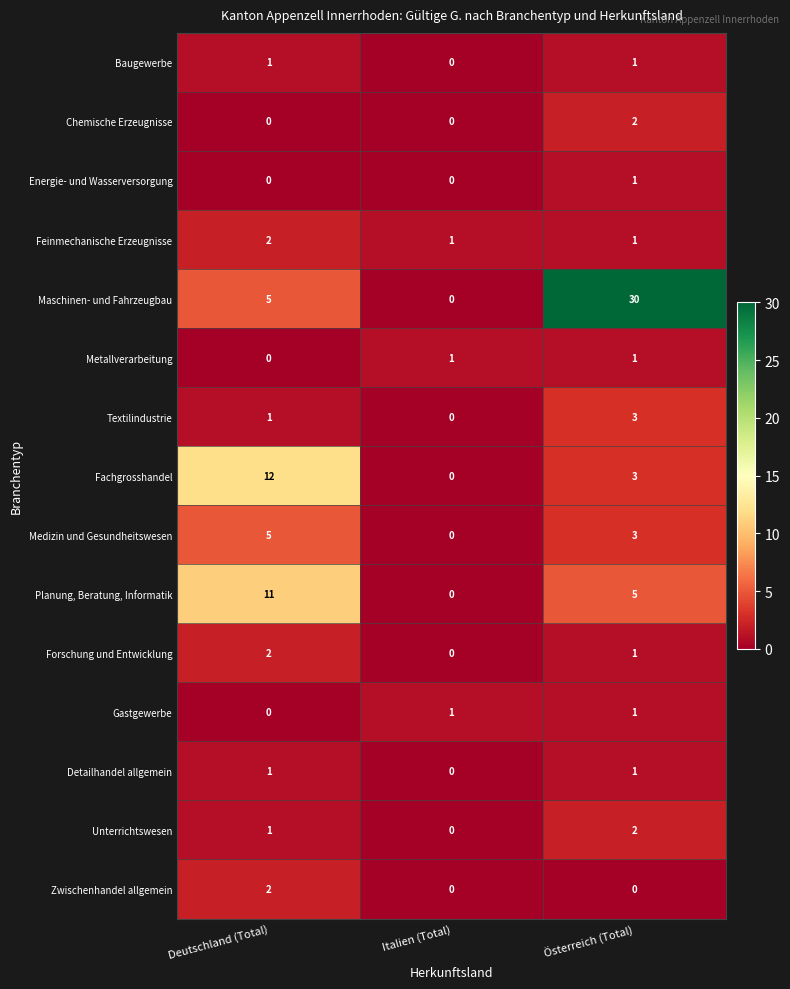

The Energie- und Wasserversorgung series shows 0 at Deutschland (Total). True or false?

True